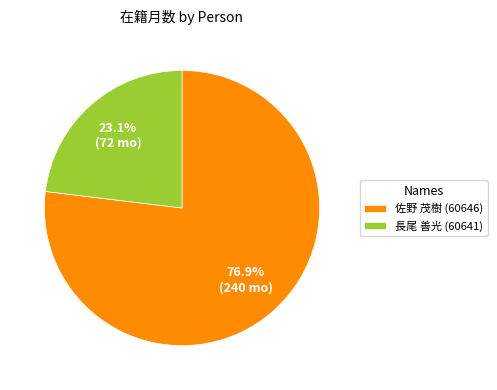

Which has a higher value, 佐野 茂樹 (60646) or 長尾 善光 (60641)?

佐野 茂樹 (60646)